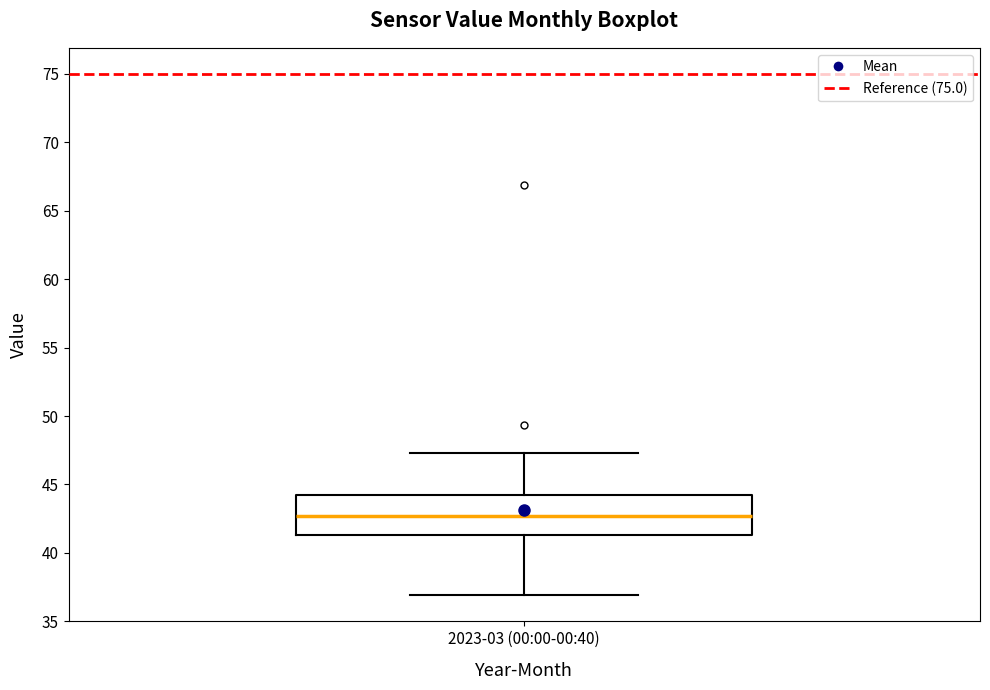

Transcribe this box plot: give where the median line is, the range the box spans, and where the two whiskers end, as read against the y-axis. The values are not printed on the chart, so give them approximately, as read against the axis.

median 42.5, box 41.5 to 44.0, whiskers 37.0 to 47.5